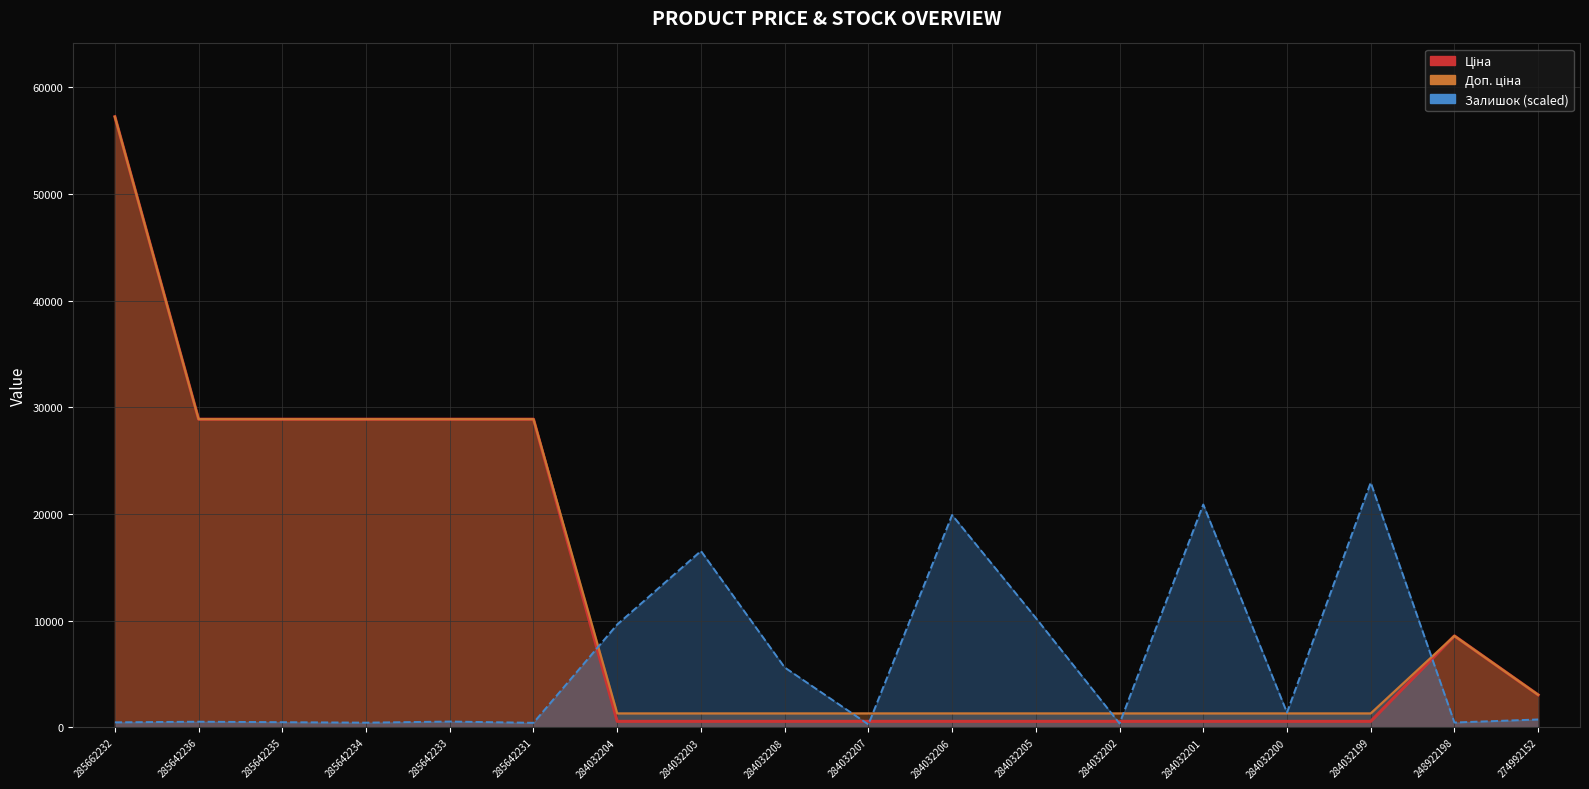

What is the maximum value shown in the chart?

57235.5